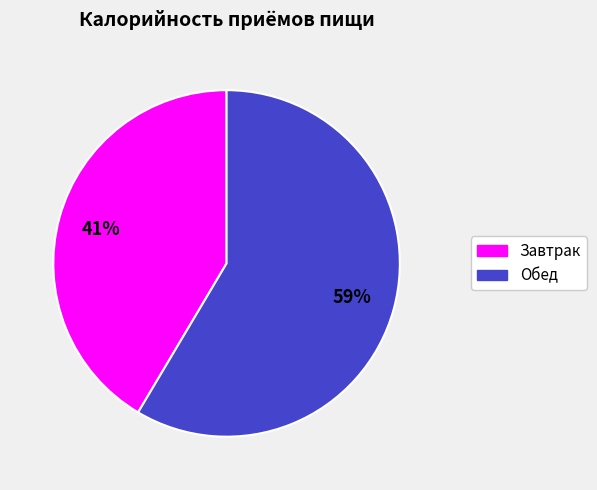

Rank the categories by value from highest to lowest.

Обед, Завтрак